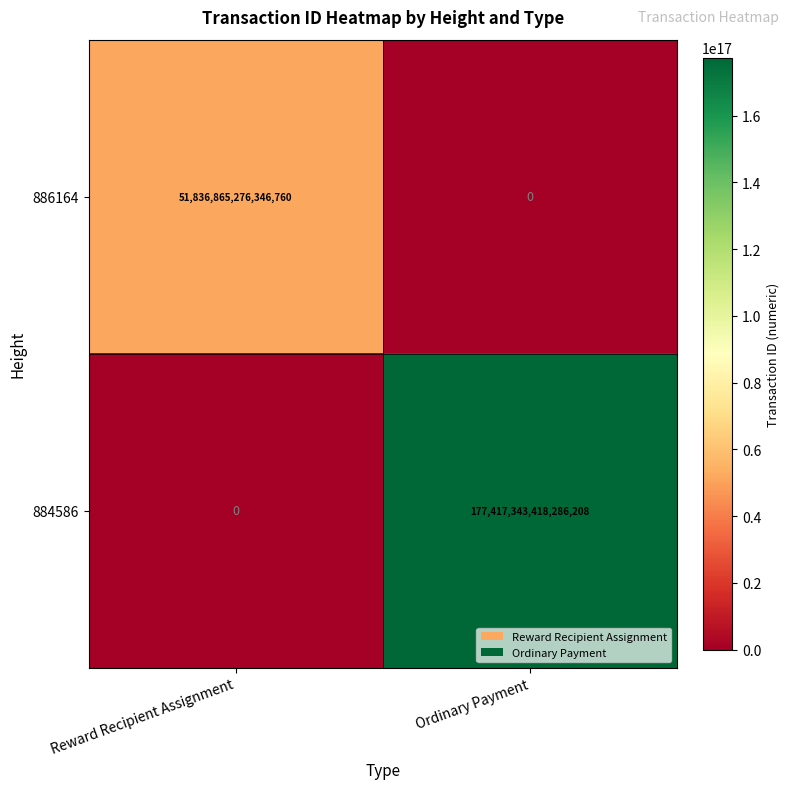

Is it true that 884586 equals 62597167006615312 at Ordinary Payment?

False